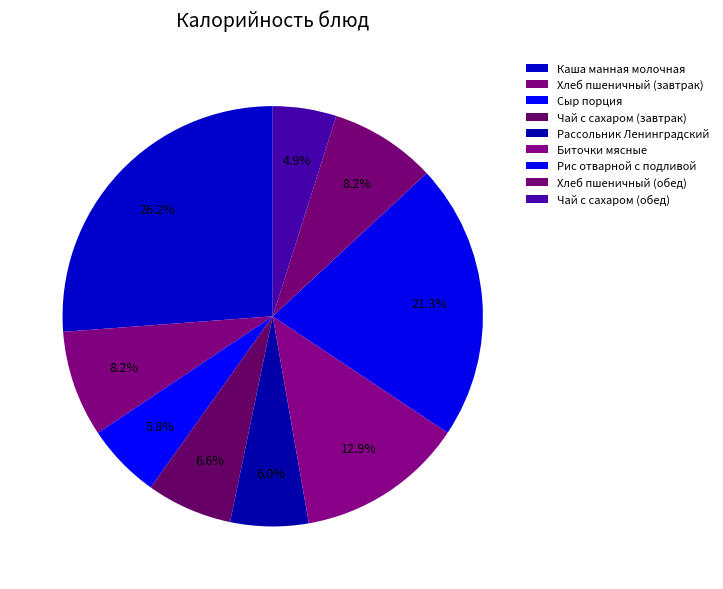

To the nearest percent, what is the difference between the largest and smallest slice percentages?

21%